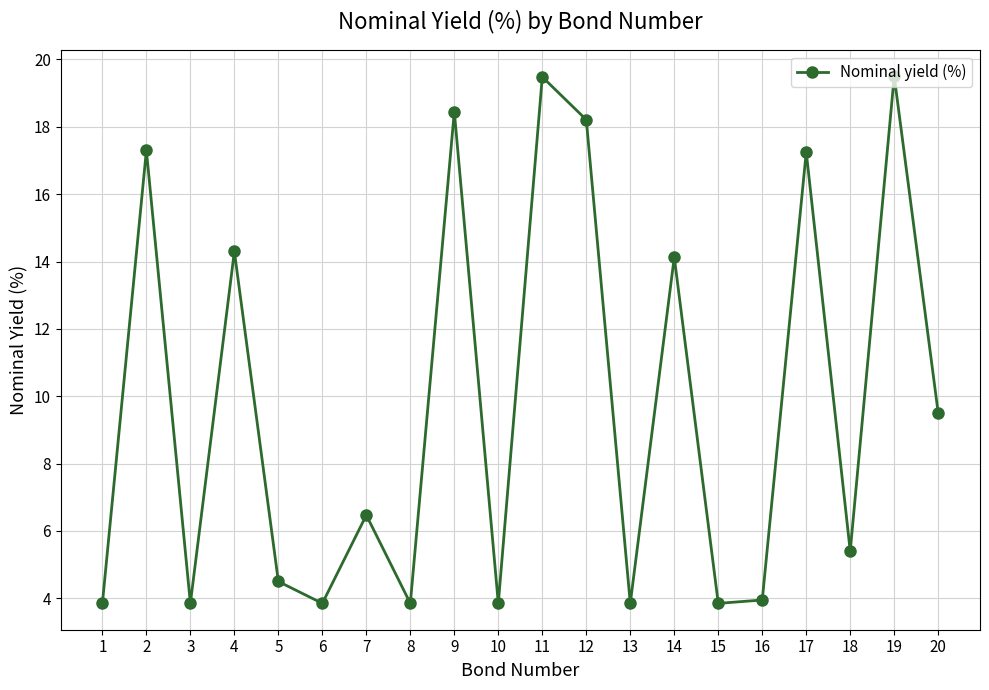

Where is the data nearest to the value 11?

20